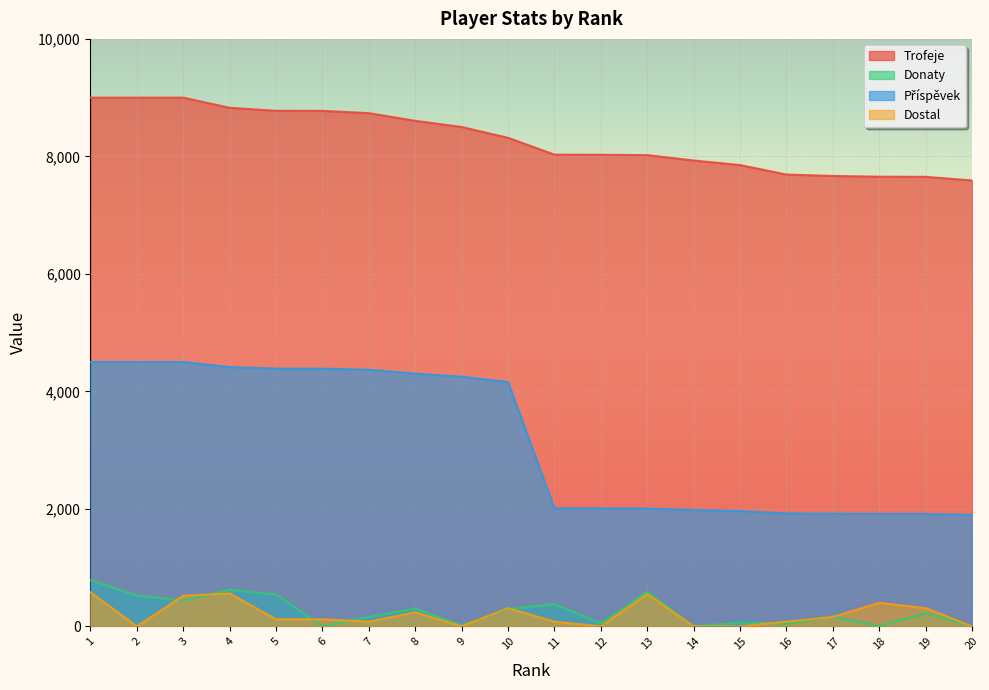

What is the value of the Trofeje point at the 11th from the left?

8030